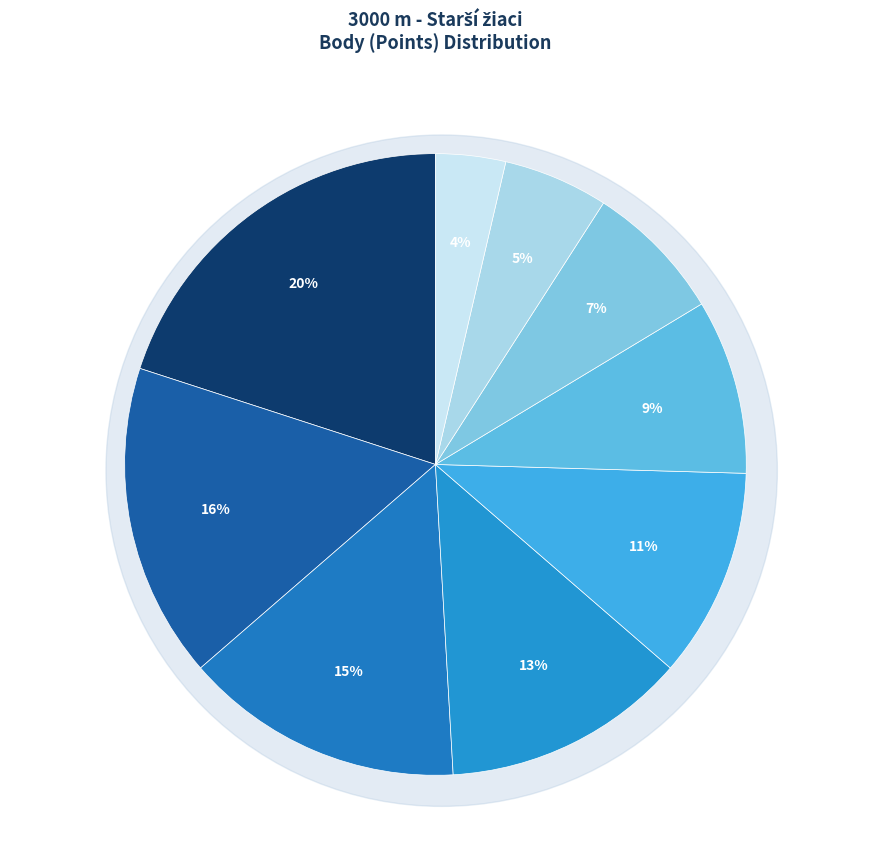

Which slice is the largest?

Durec Martin